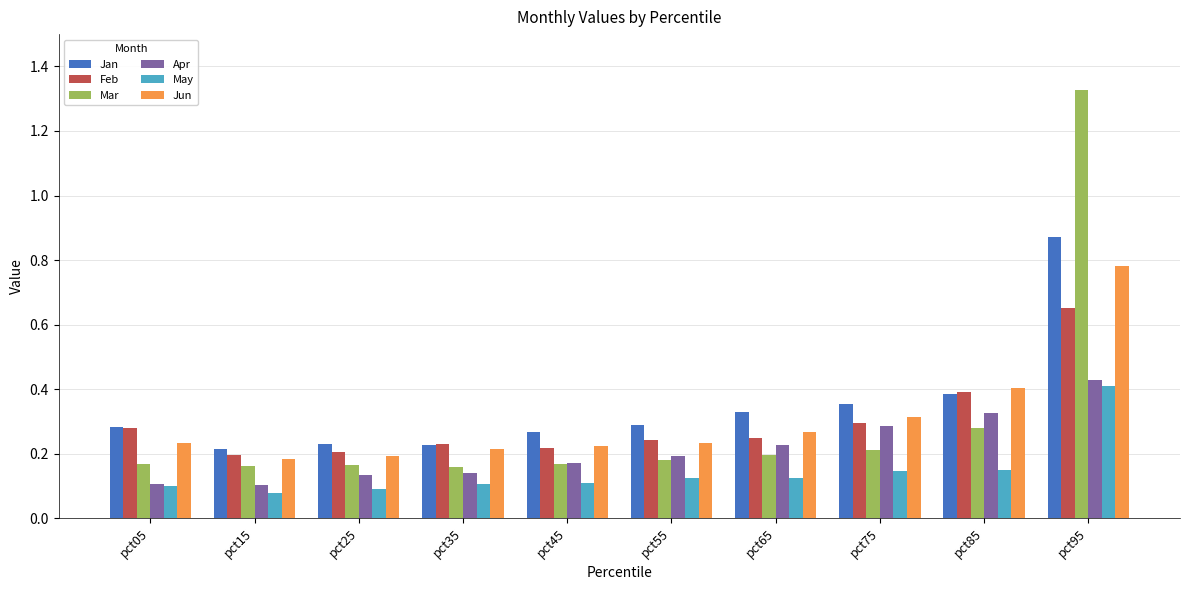

What is the total value across all series at pct35?

1.1